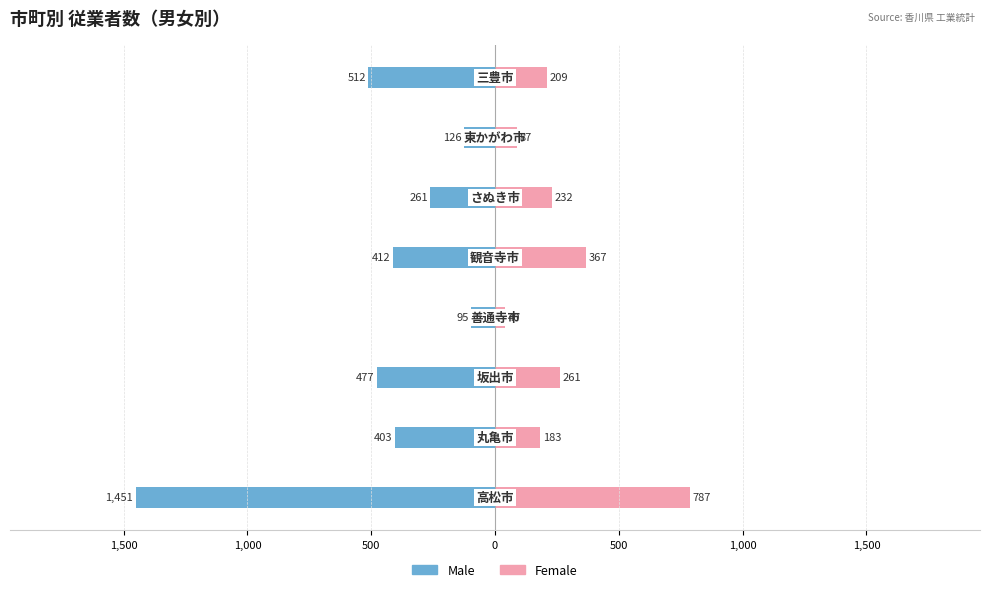

Reading left to right, what are all the values shown in this chart?

Male: 2,000=-1451	1,500=-403	1,000=-477	500=-95	0=-412	500=-261	1,000=-126	1,500=-512
Female: 2,000=787	1,500=183	1,000=261	500=40	0=367	500=232	1,000=87	1,500=209